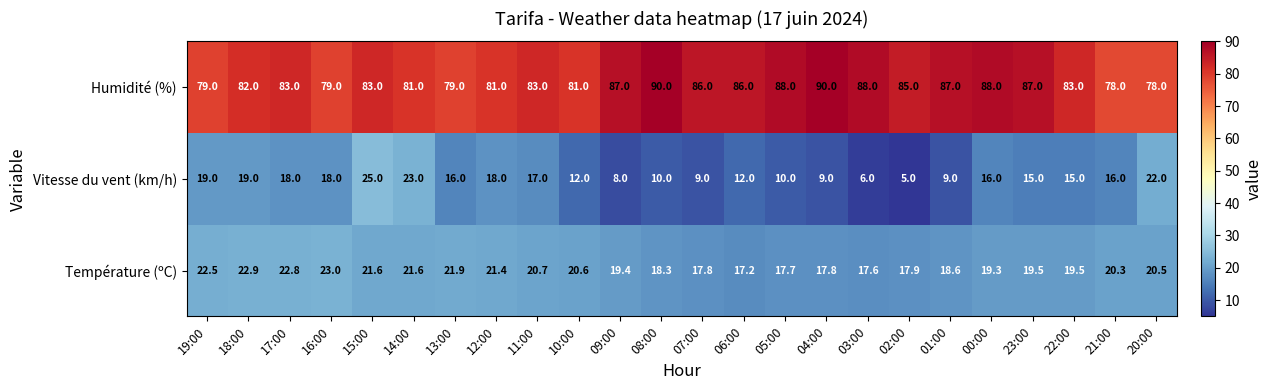

The value of Humidité (%) at 07:00 is 34.5. True or false?

False